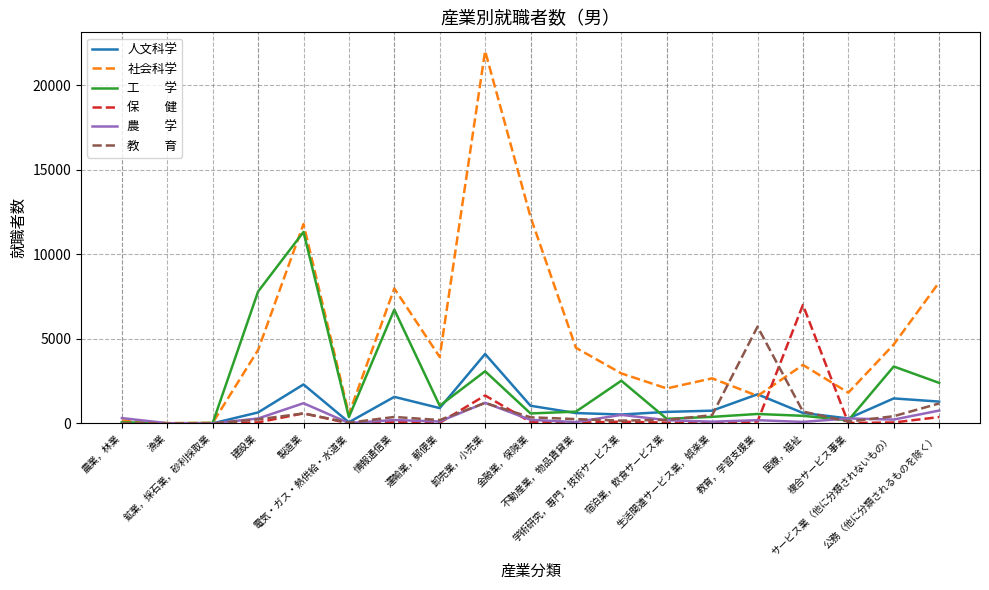

What is the maximum value shown in the chart?

22012